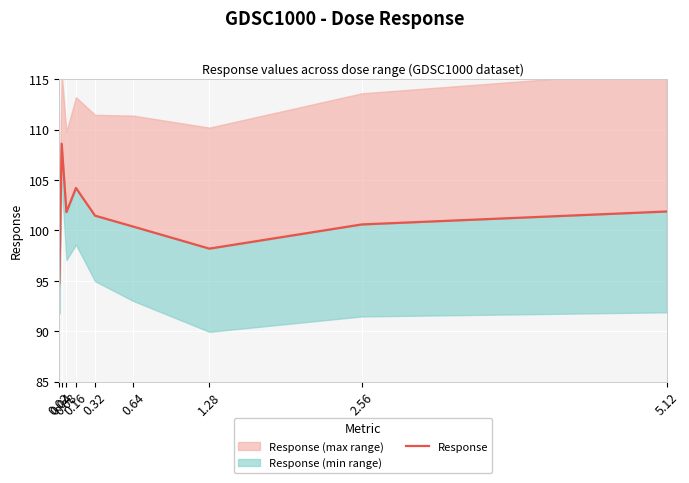

Rank the categories by value from highest to lowest.

0.04, 0.16, 5.12, 0.08, 0.32, 2.56, 0.64, 1.28, 0.02